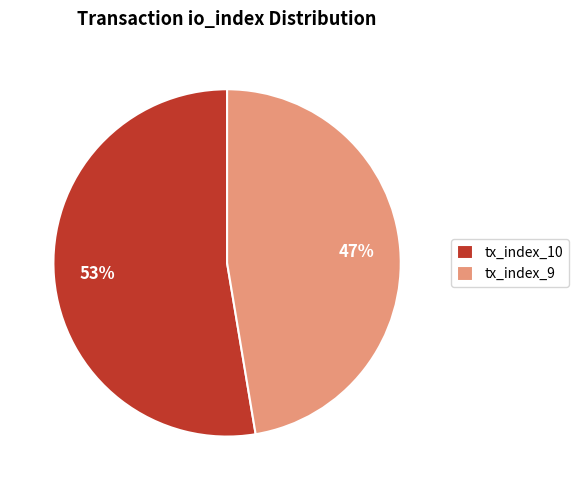

Combined, do tx_index_10 and tx_index_9 account for over 50%?

Yes